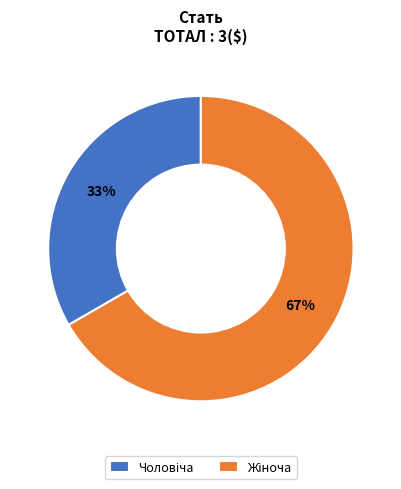

Does any single category account for the majority?

Yes